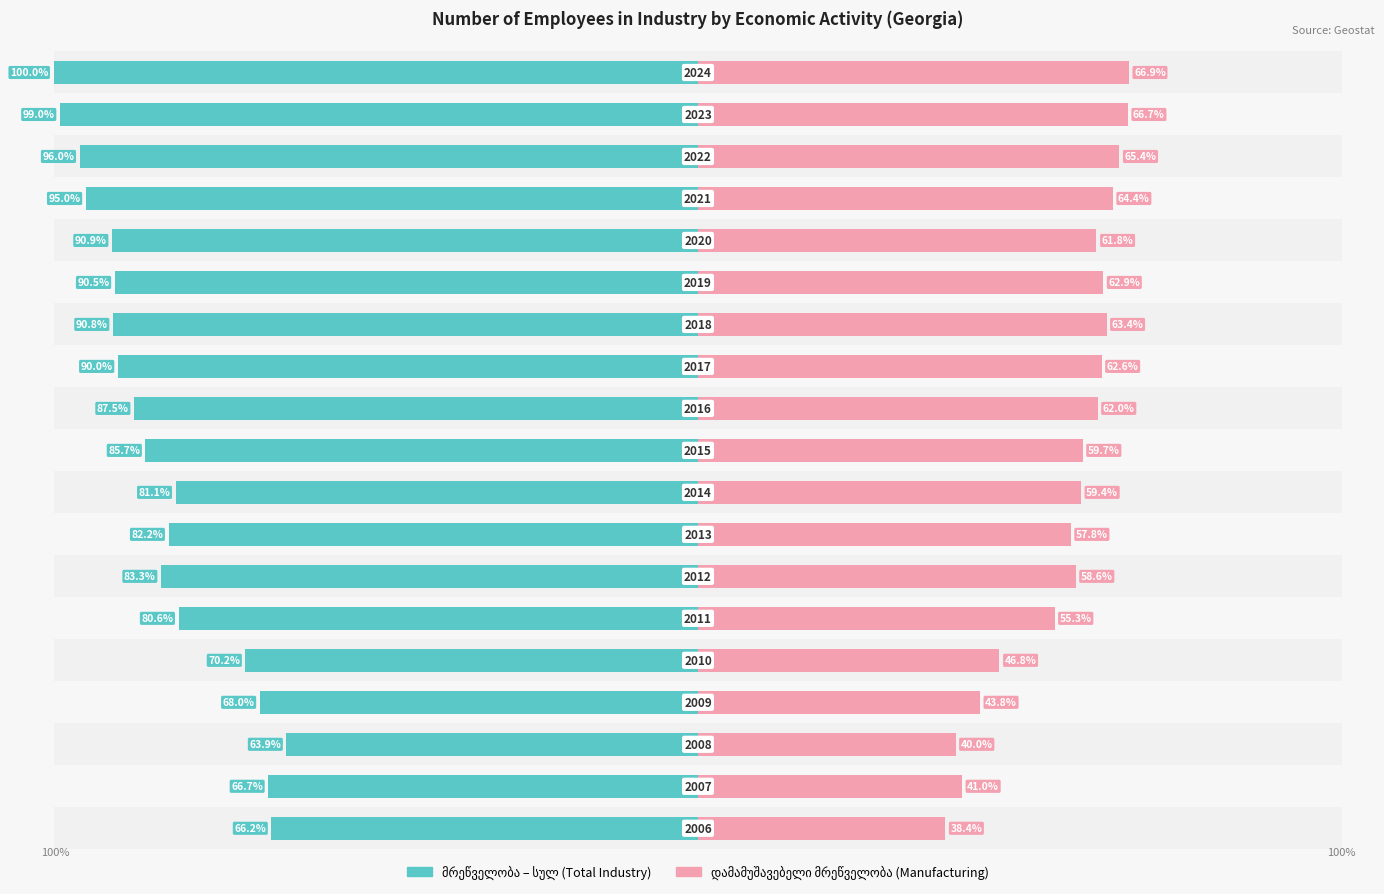

Count the number of categories in the chart.

19